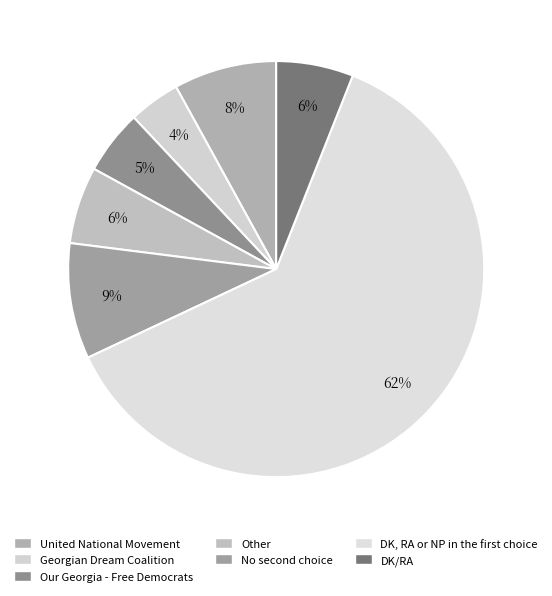

The United National Movement slice represents 8% of the pie. True or false?

True